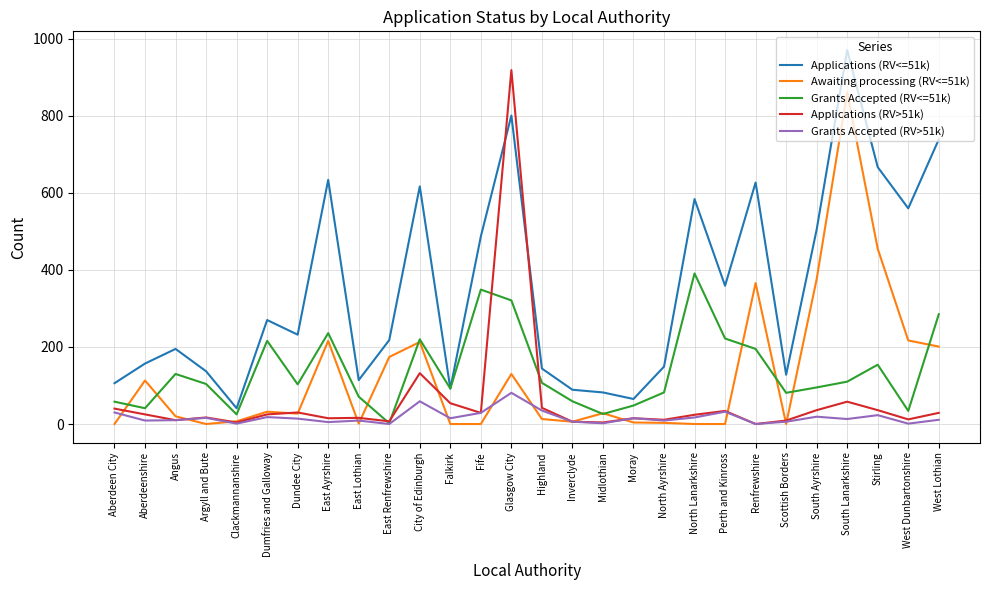

What is the difference between the highest and lowest values at Perth and Kinross?

359